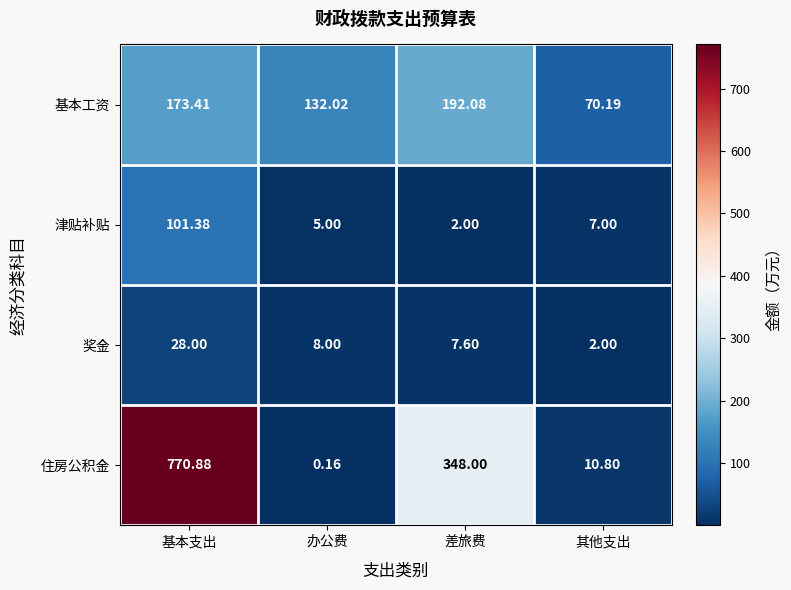

At which label does 住房公积金 first exceed 348?

基本支出